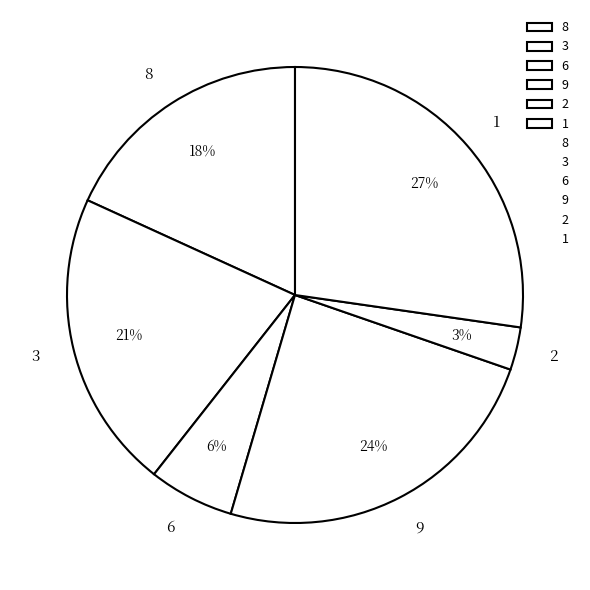

What percentage is the 6 slice, to the nearest percent?

6%